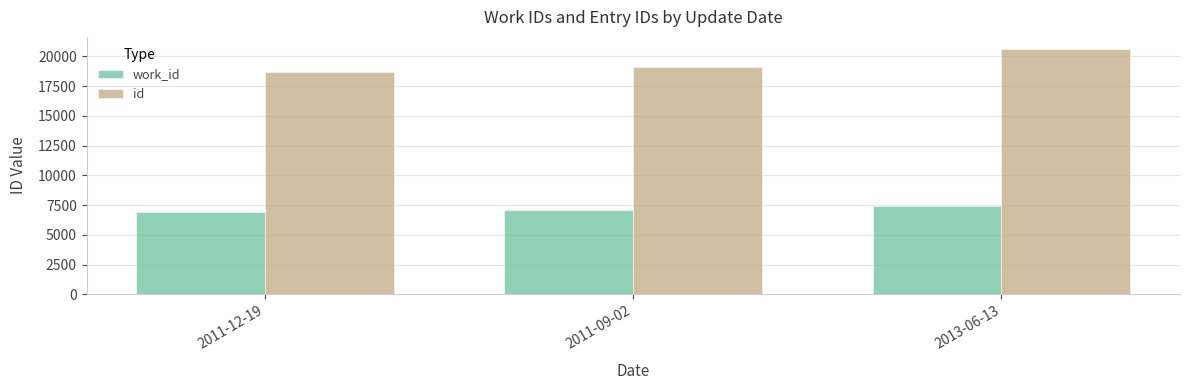

What is the spread (max minus min) of values at 2011-09-02?

12043